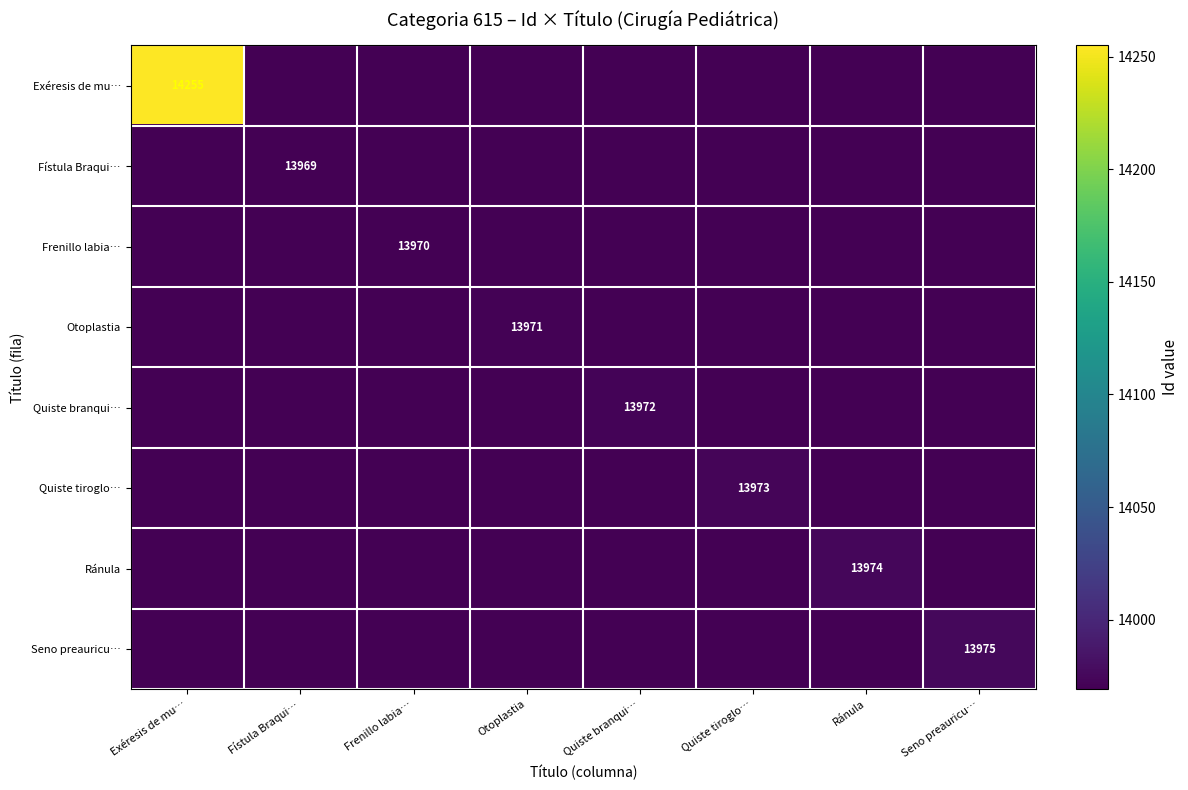

The value of Ránula at Ránula is 13974. True or false?

True